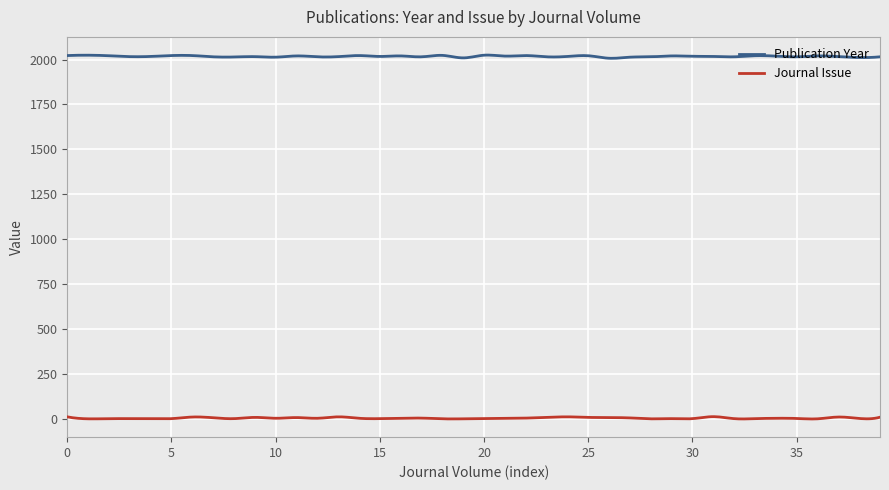

Which series has the largest range (max minus min)?

Publication Year